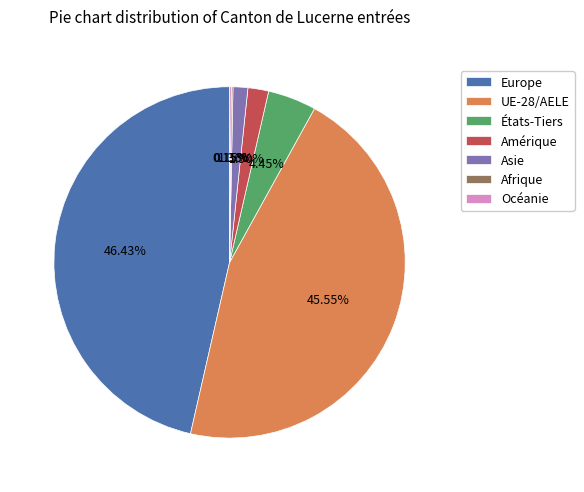

What is the ratio of the value at Amérique to the value at États-Tiers?

0.4